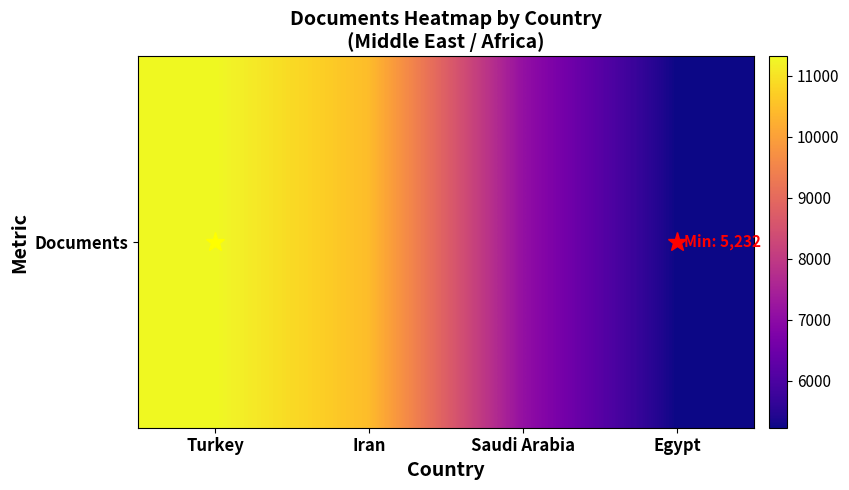

How many values are between 7123 and 11317?

3